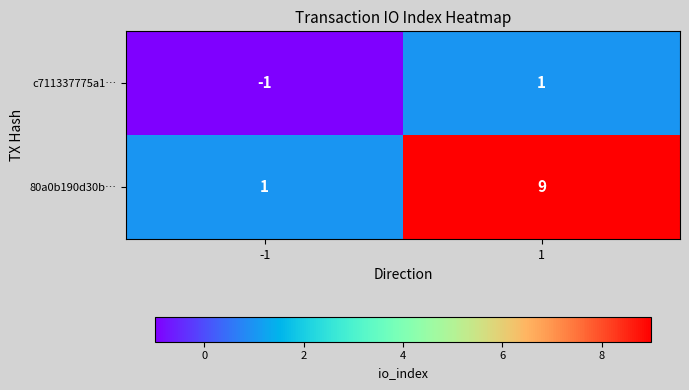

What is the total value across all series at 1?

10